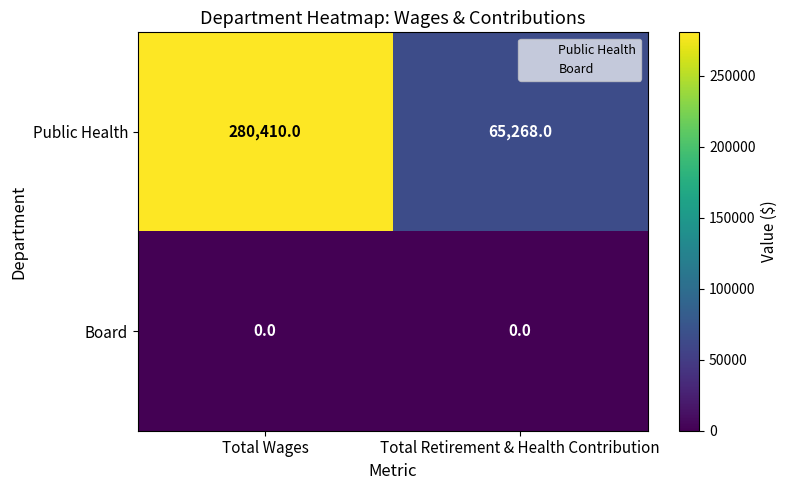

What value does the Public Health series have at Total Retirement & Health Contribution, to the nearest 10?

65270